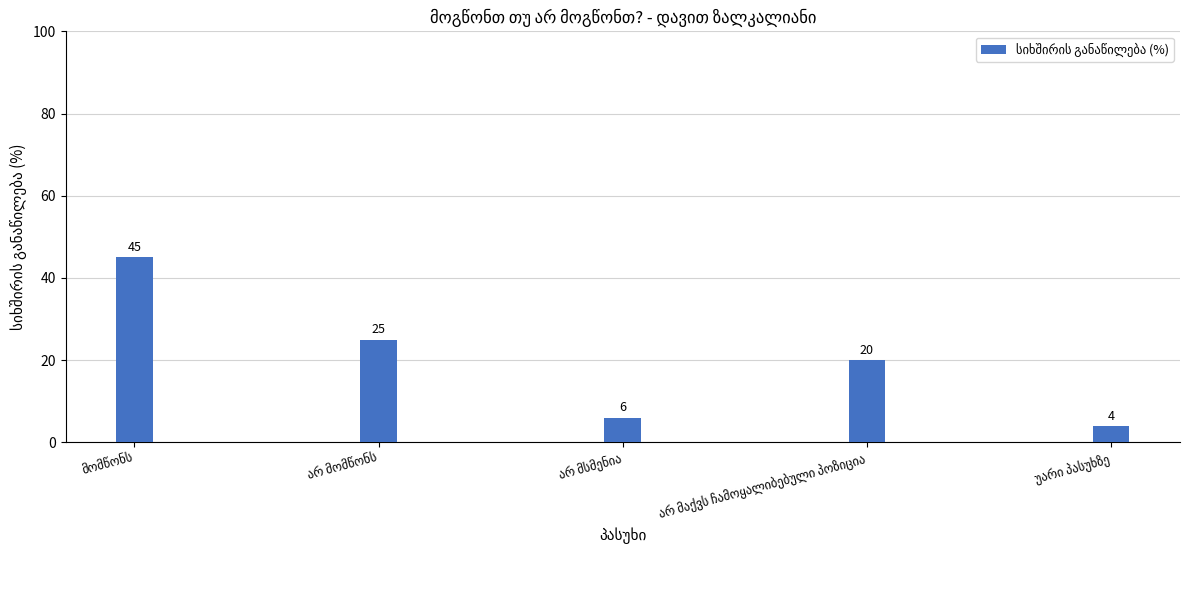

What is the difference between the maximum and minimum values?

41